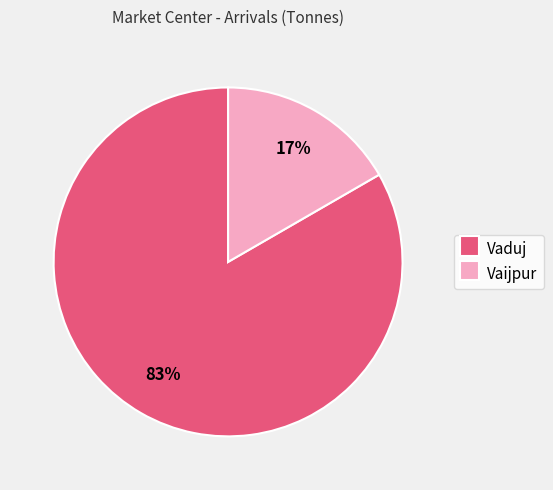

To the nearest percent, what is the average slice percentage?

50%